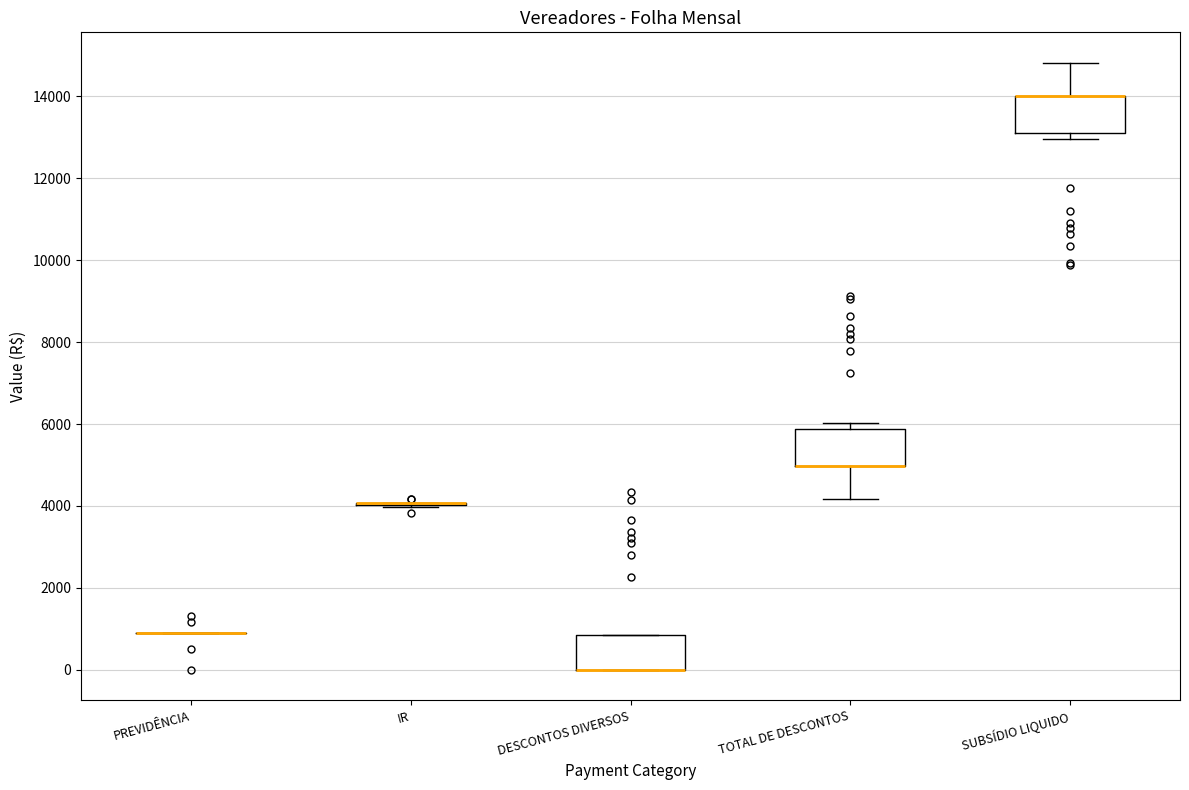

Where is the lower edge of the box for TOTAL DE DESCONTOS on the y-axis? The values are not printed on the chart, so give them approximately, as read against the axis.

5000